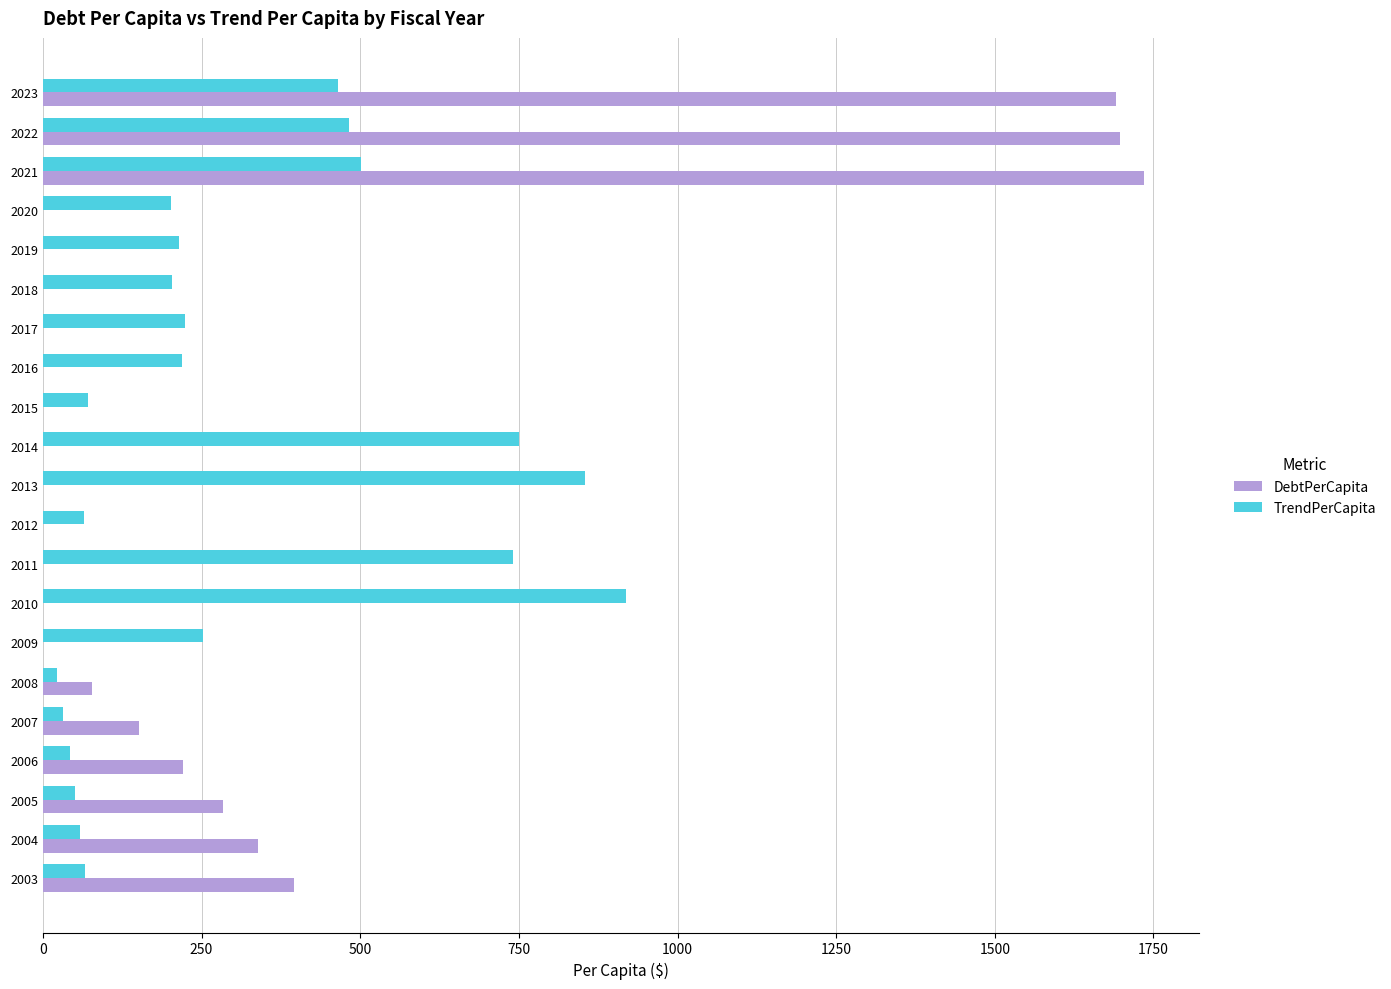

Between 2013 and 2015, which series saw the biggest shift?

TrendPerCapita